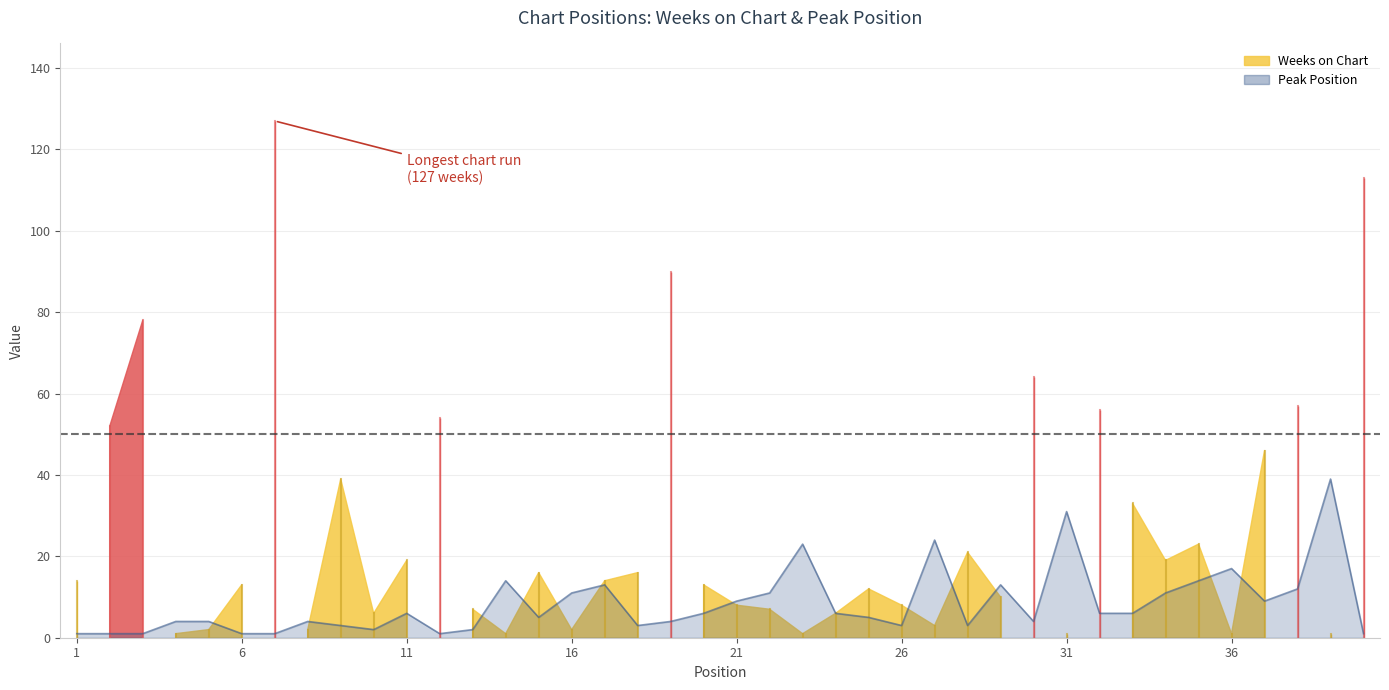

What is the sum of the values at 6 and 1?

2